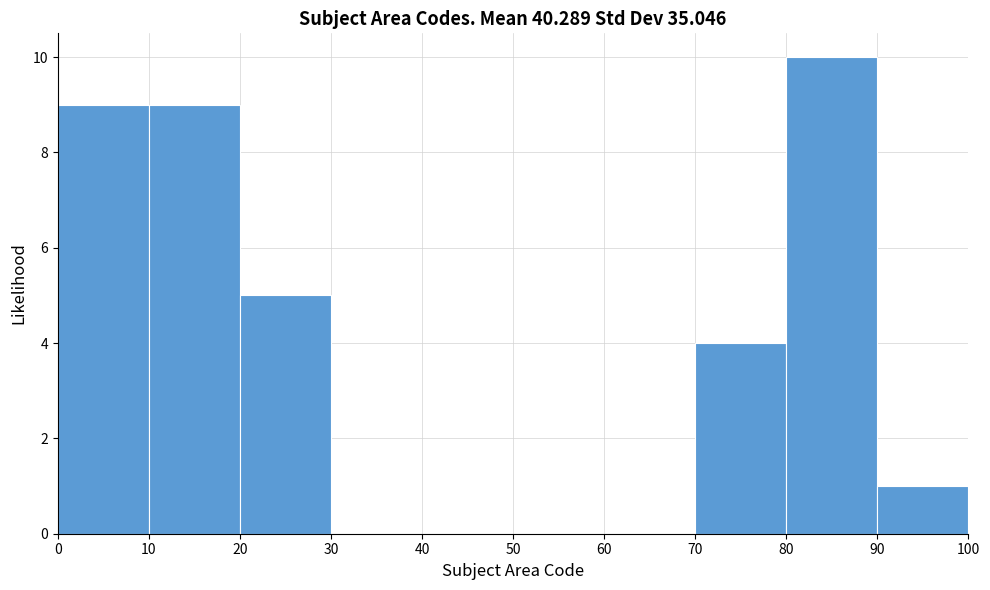

Which range on the x-axis has the tallest bar?

80 to 90